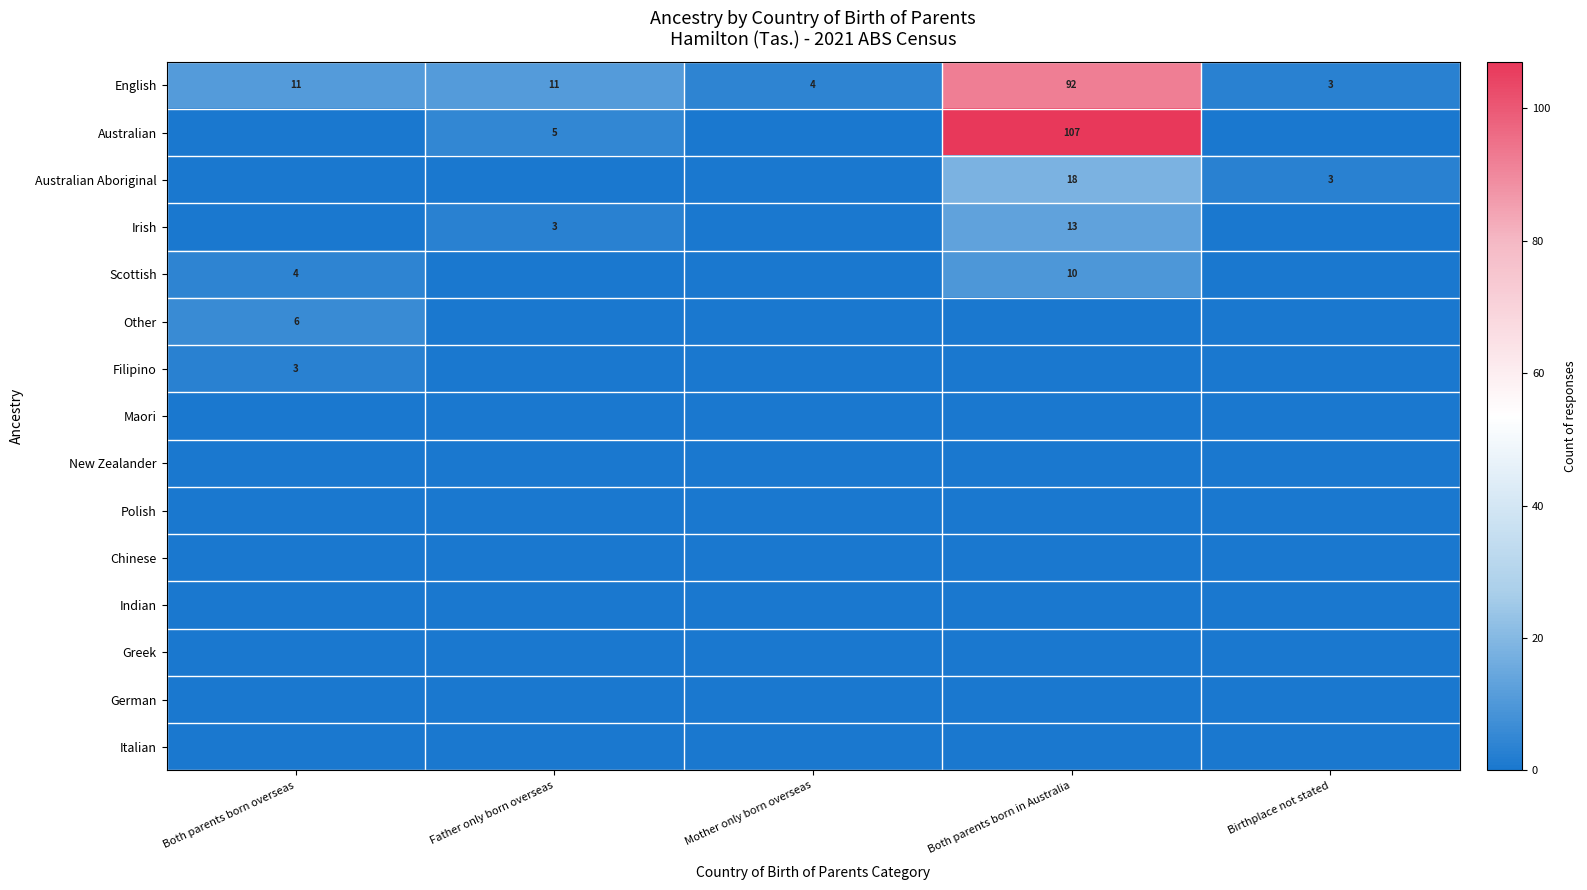

True or false: English has a value of 2 at Both parents born overseas.

False